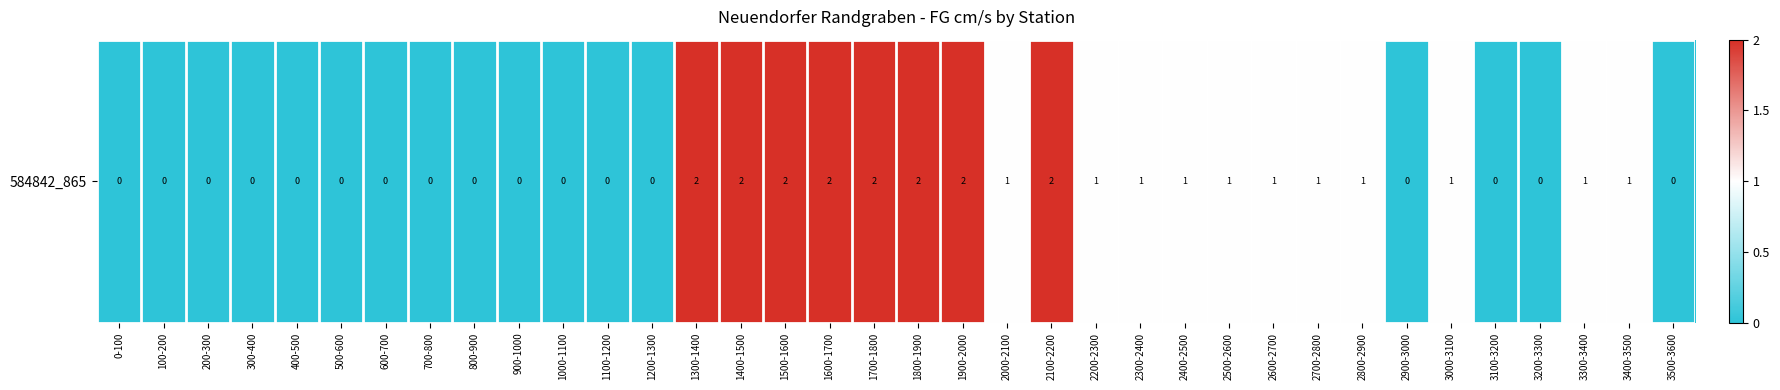

Which category has the highest value across all series?

1300-1400